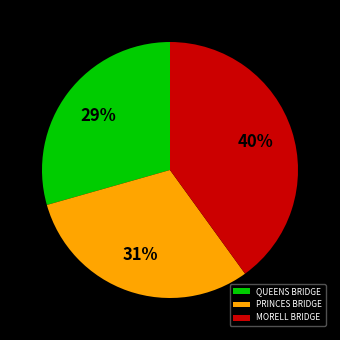

Is it true that MORELL BRIDGE is 32% of the pie?

False